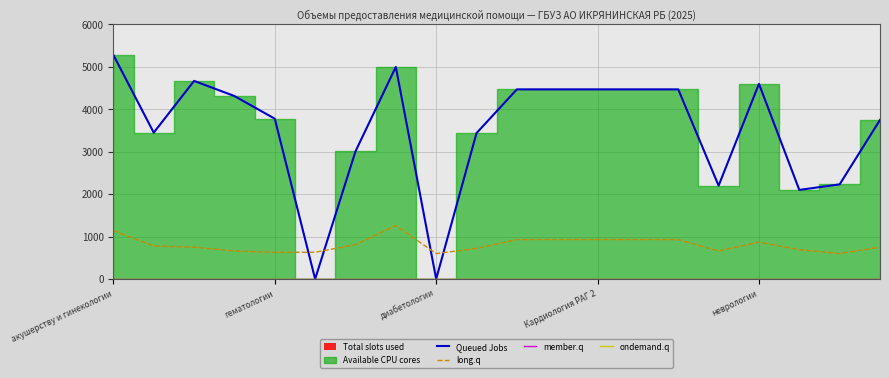

What is the difference between the maximum and minimum values in the long.q series?

660